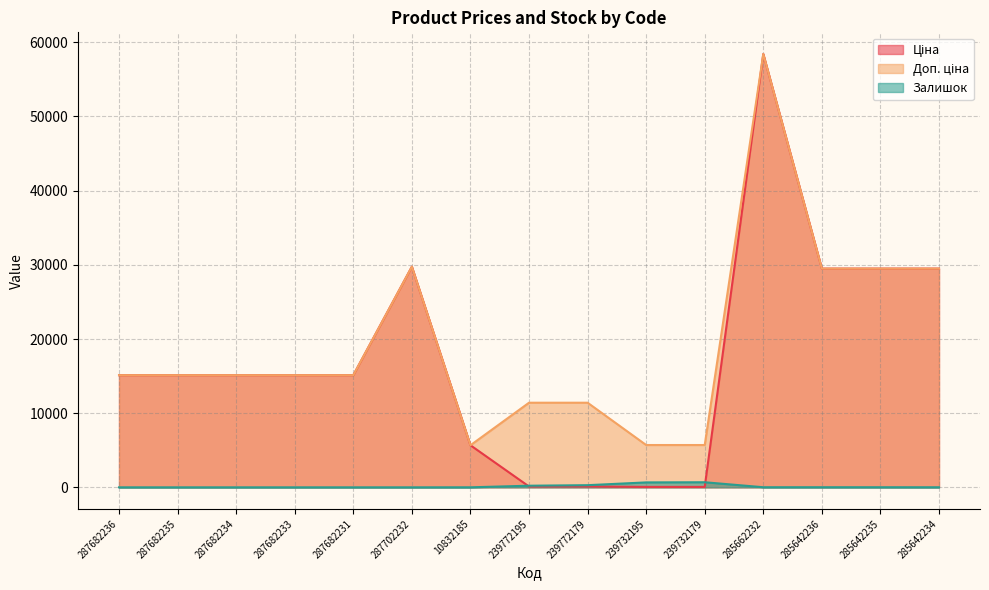

What is the spread (max minus min) of values at 287682236?

15120.0